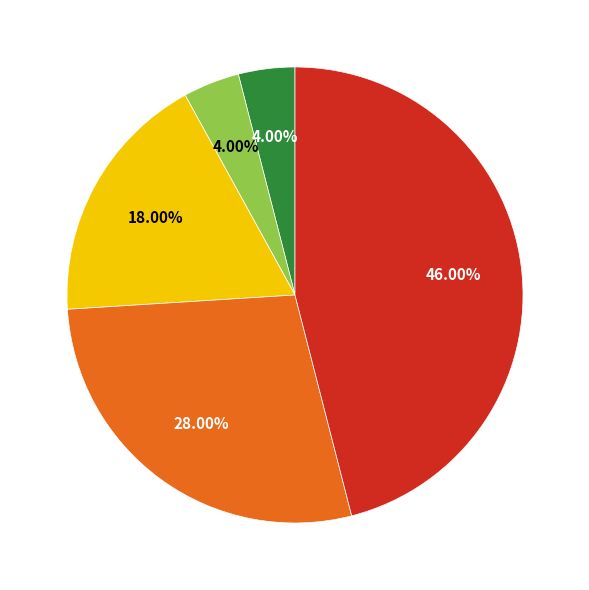

Is there any slice that represents more than half of the pie?

No